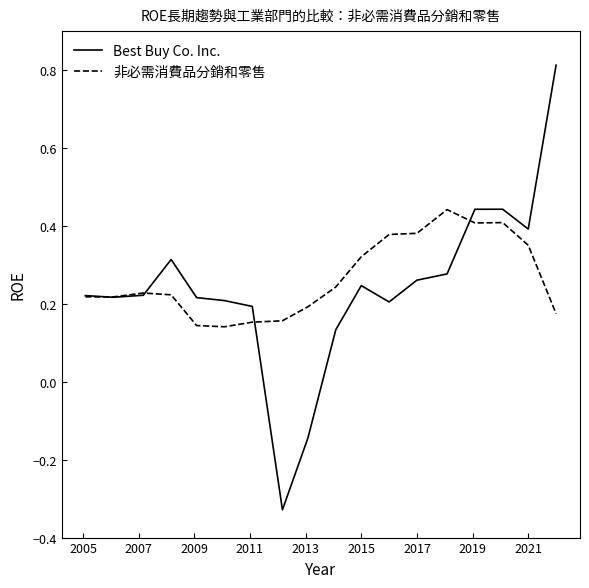

Which series has the widest spread of values?

Best Buy Co. Inc.